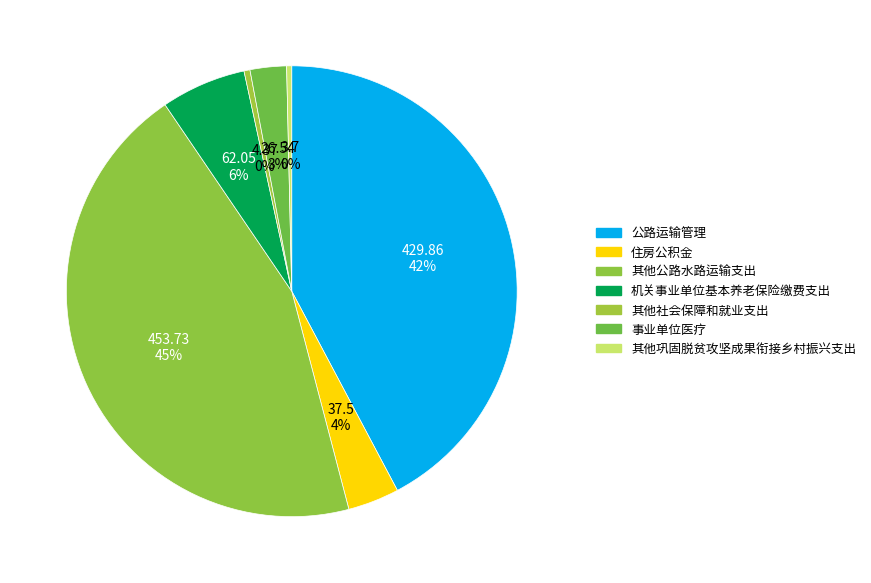

Approximately how many times larger is the value at 机关事业单位基本养老保险缴费支出 compared to 其他巩固脱贫攻坚成果衔接乡村振兴支出?

16.8